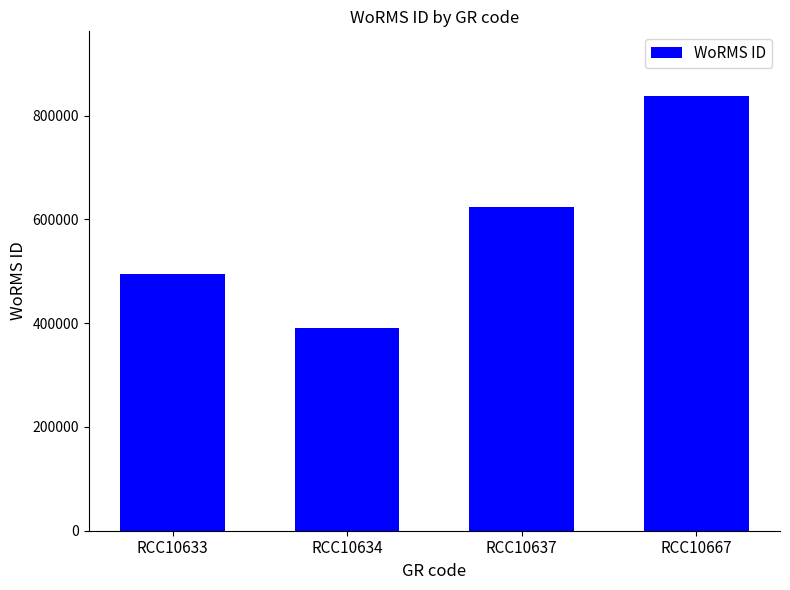

Reading left to right, what are all the values shown in this chart?

495804	391509	624513	837075